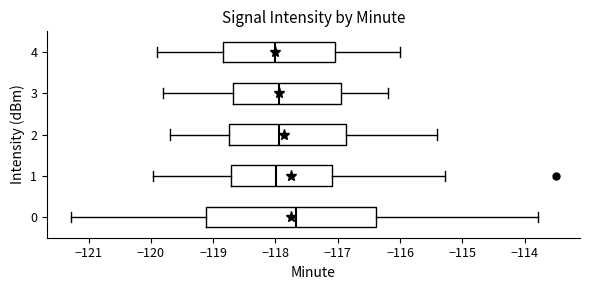

Reading bottom to top, read every box against the x-axis: the position of its median line, the range the box covers, and the ends of its whiskers. The values are not printed on the chart, so give them approximately, as read against the axis.

0: median -117.7, box -119.1 to -116.4, whiskers -121.3 to -113.8
1: median -118.0, box -118.7 to -117.1, whiskers -120.0 to -115.3
2: median -117.9, box -118.7 to -116.9, whiskers -119.7 to -115.4
3: median -117.9, box -118.7 to -116.9, whiskers -119.8 to -116.2
4: median -118.0, box -118.8 to -117.0, whiskers -119.9 to -116.0